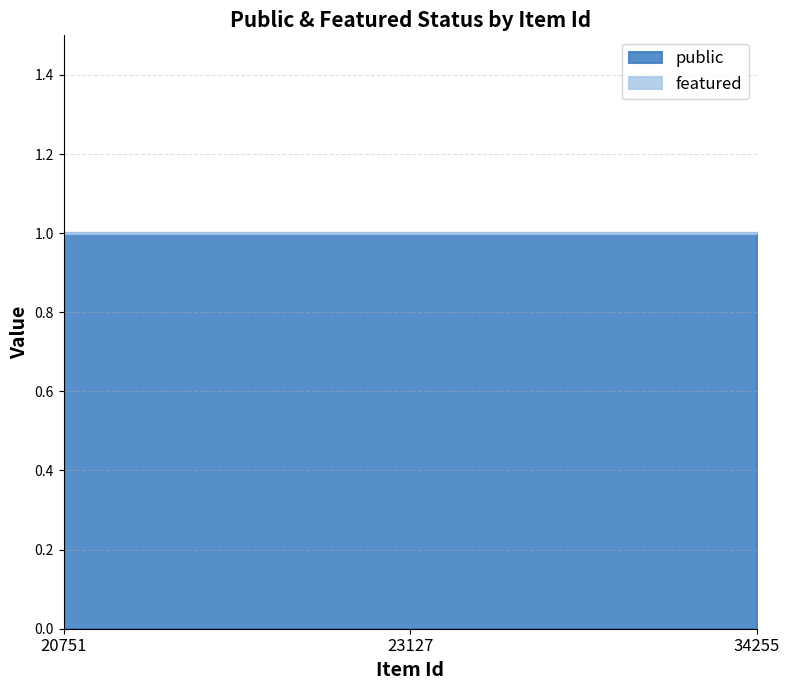

Reading right to left, transcribe all the data shown in this chart.

public: 1	1	1
featured: 0	0	0